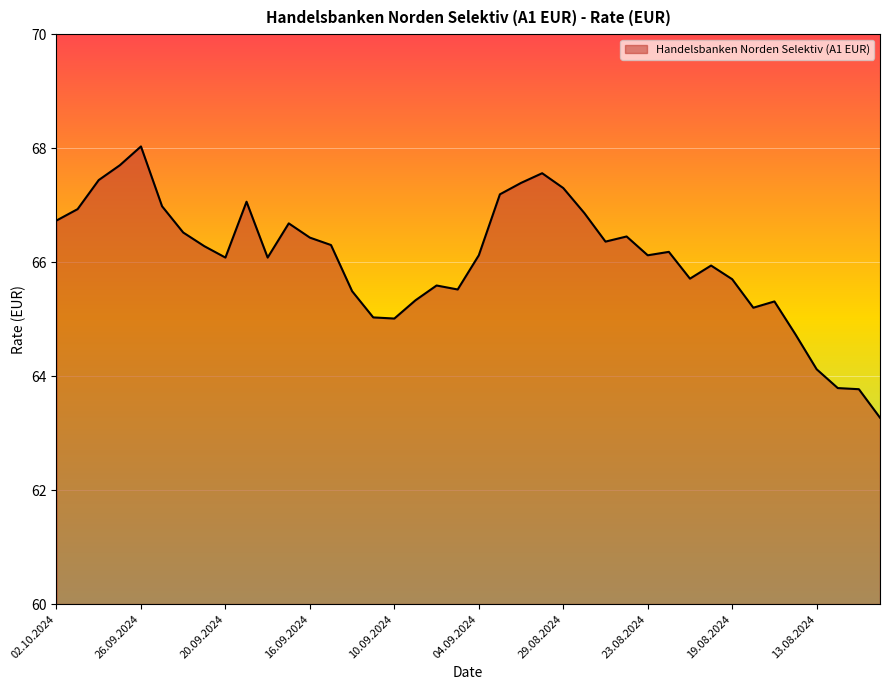

What is the minimum value shown in the chart?

63.3